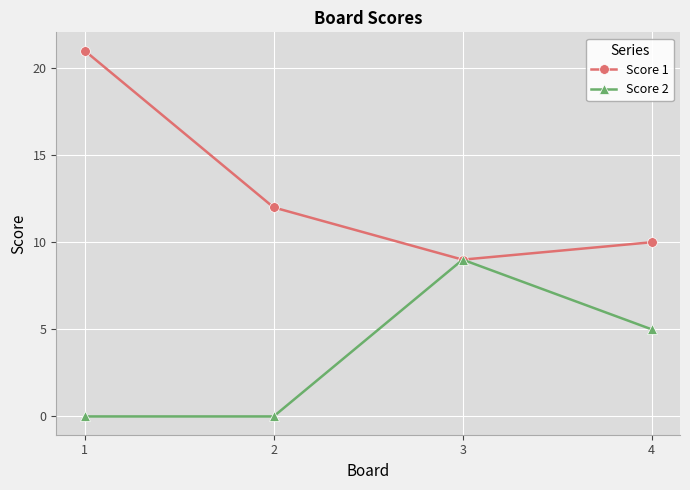

What is the difference between the second highest and minimum values in the Score 2 series?

5